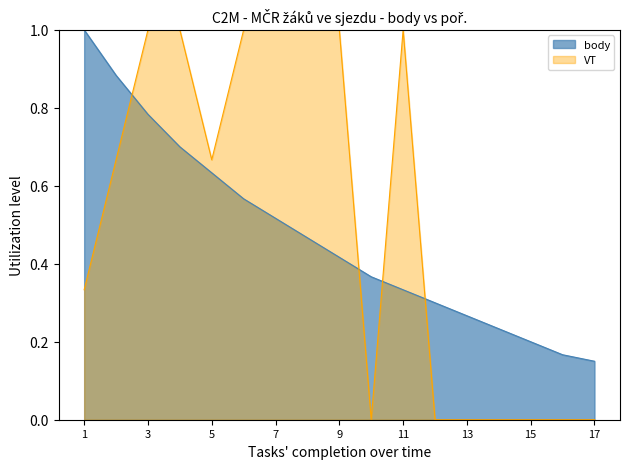

At which category is the sum across all series the highest?

3